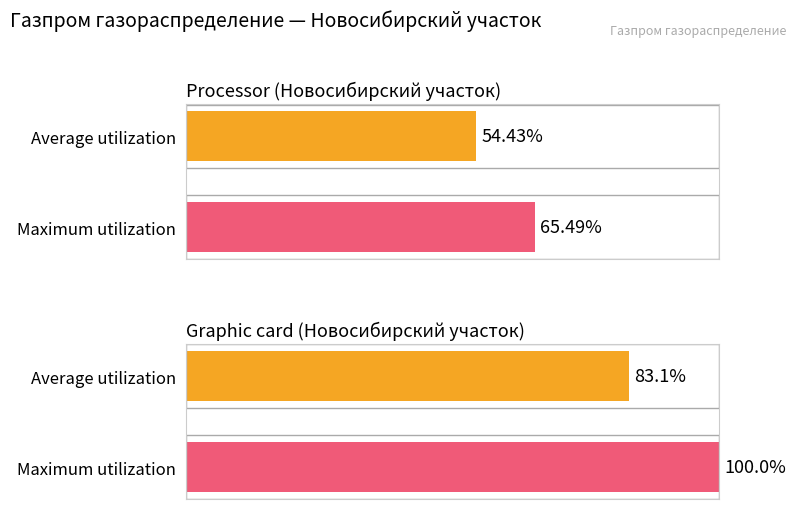

What is the sum of all Maximum utilization values?

165.5